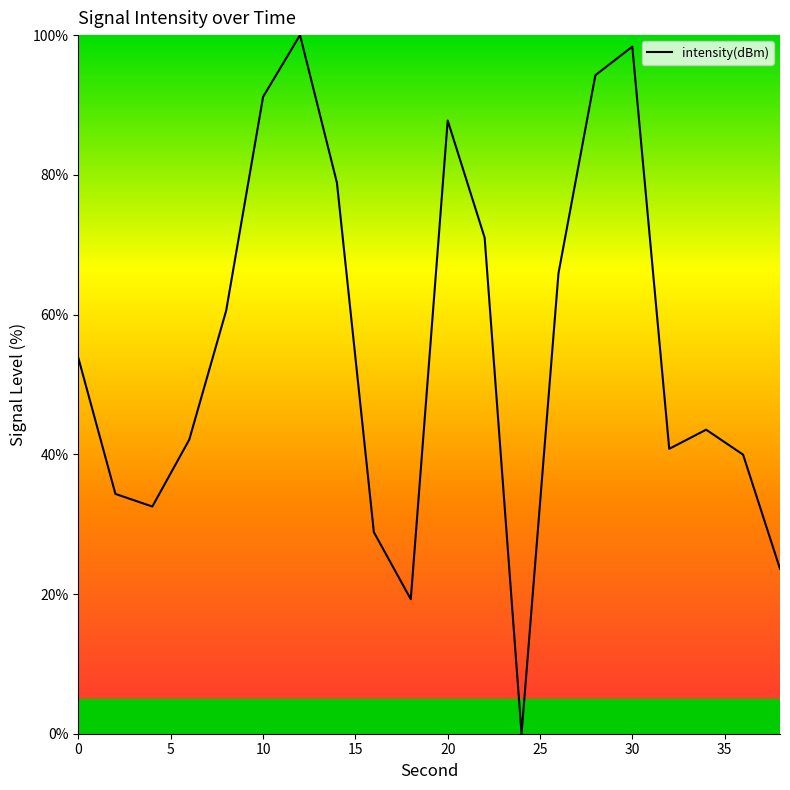

Reading right to left, what are all the values shown in this chart?

23.6	39.9	43.5	40.8	98.3	94.3	65.9	0.0	71.0	87.8	19.3	28.9	78.9	100.0	91.2	60.6	42.1	32.5	34.3	53.7